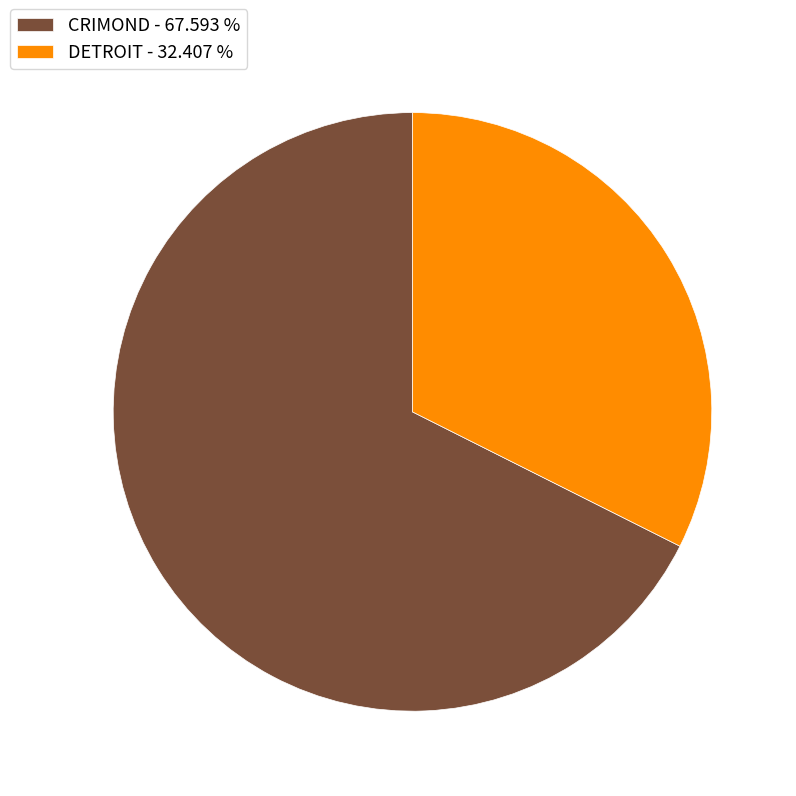

Approximately how many times larger is the value at DETROIT compared to CRIMOND?

0.5